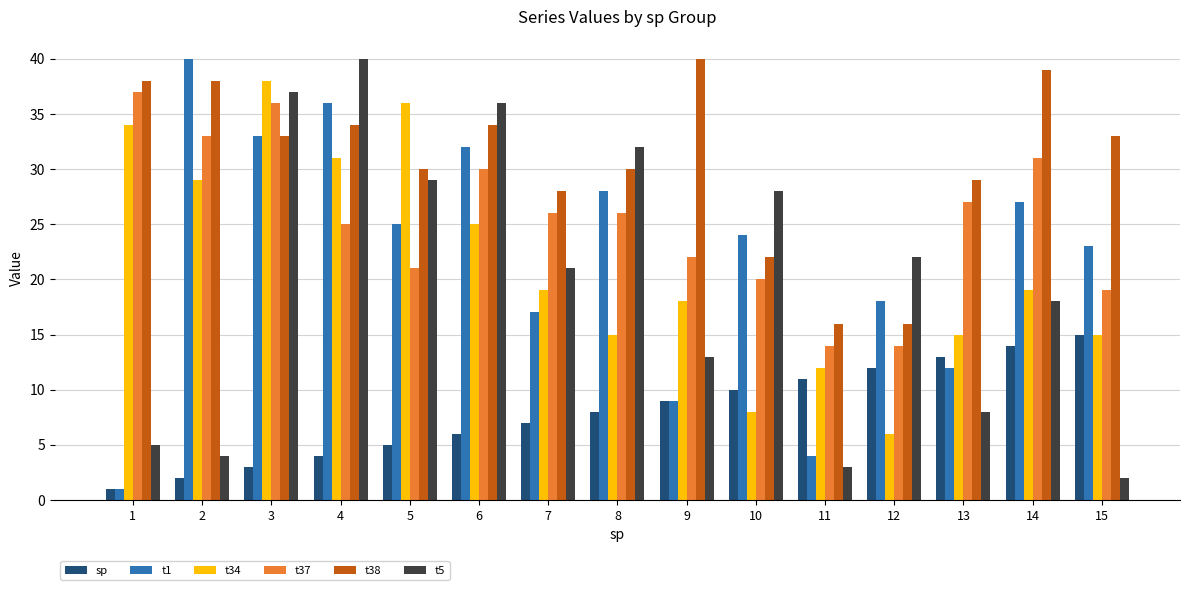

At 4, list the series in order from largest to smallest.

t5, t1, t38, t34, t37, sp